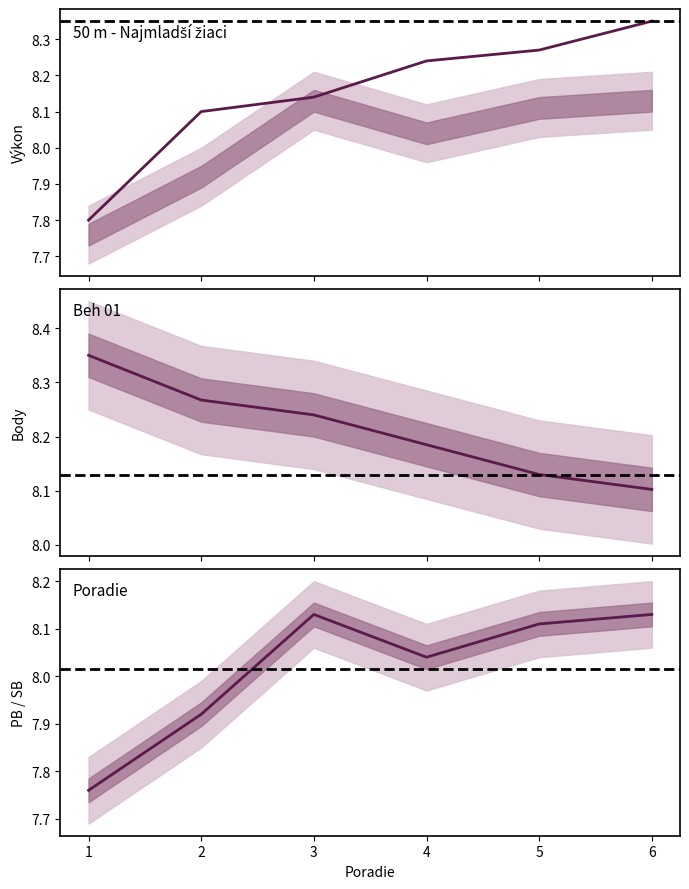

How many series are shown in this chart?

3